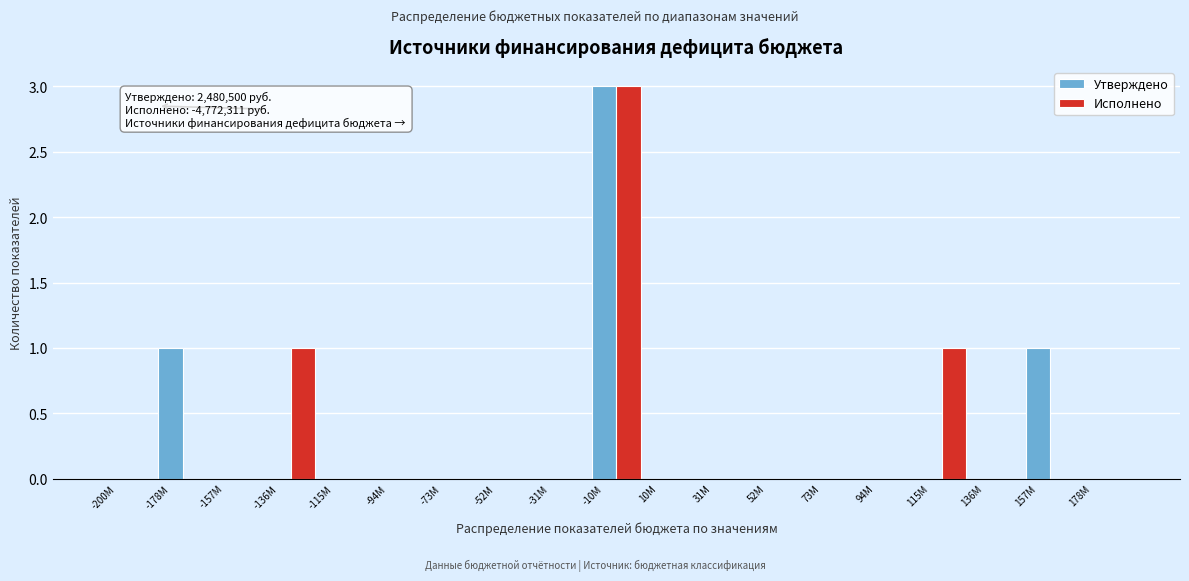

At which category is the sum across all series the highest?

-10M